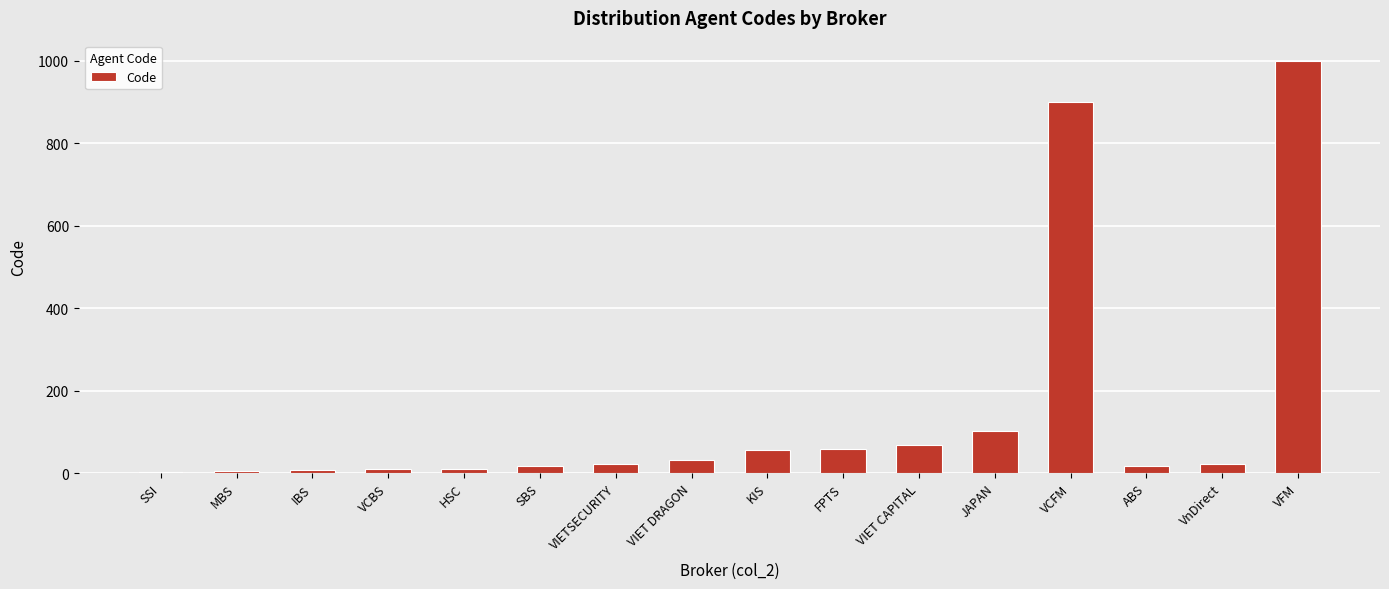

What is the greatest value displayed?

999